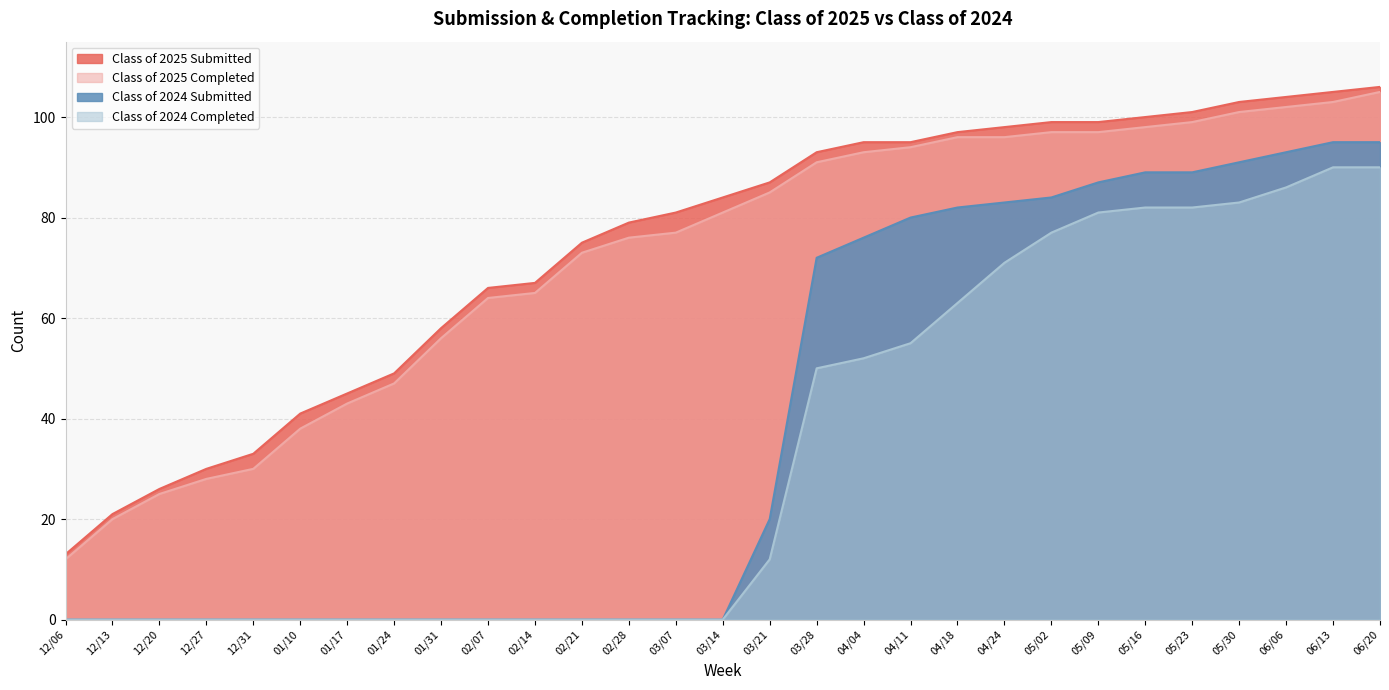

Reading right to left, list all the values displayed in this chart.

Class of 2025 Submitted: 06/20=106	06/13=105	06/06=104	05/30=103	05/23=101	05/16=100	05/09=99	05/02=99	04/24=98	04/18=97	04/11=95	04/04=95	03/28=93	03/21=87	03/14=84	03/07=81	02/28=79	02/21=75	02/14=67	02/07=66	01/31=58	01/24=49	01/17=45	01/10=41	12/31=33	12/27=30	12/20=26	12/13=21	12/06=13
Class of 2025 Completed: 06/20=105	06/13=103	06/06=102	05/30=101	05/23=99	05/16=98	05/09=97	05/02=97	04/24=96	04/18=96	04/11=94	04/04=93	03/28=91	03/21=85	03/14=81	03/07=77	02/28=76	02/21=73	02/14=65	02/07=64	01/31=56	01/24=47	01/17=43	01/10=38	12/31=30	12/27=28	12/20=25	12/13=20	12/06=12
Class of 2024 Submitted: 06/20=95	06/13=95	06/06=93	05/30=91	05/23=89	05/16=89	05/09=87	05/02=84	04/24=83	04/18=82	04/11=80	04/04=76	03/28=72	03/21=20	03/14=0	03/07=0	02/28=0	02/21=0	02/14=0	02/07=0	01/31=0	01/24=0	01/17=0	01/10=0	12/31=0	12/27=0	12/20=0	12/13=0	12/06=0
Class of 2024 Completed: 06/20=90	06/13=90	06/06=86	05/30=83	05/23=82	05/16=82	05/09=81	05/02=77	04/24=71	04/18=63	04/11=55	04/04=52	03/28=50	03/21=12	03/14=0	03/07=0	02/28=0	02/21=0	02/14=0	02/07=0	01/31=0	01/24=0	01/17=0	01/10=0	12/31=0	12/27=0	12/20=0	12/13=0	12/06=0